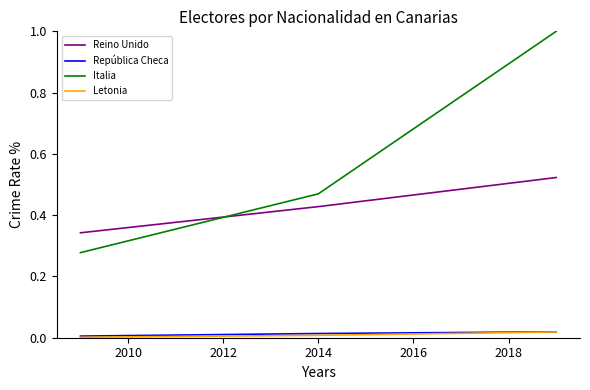

Which series has the largest range (max minus min)?

Italia